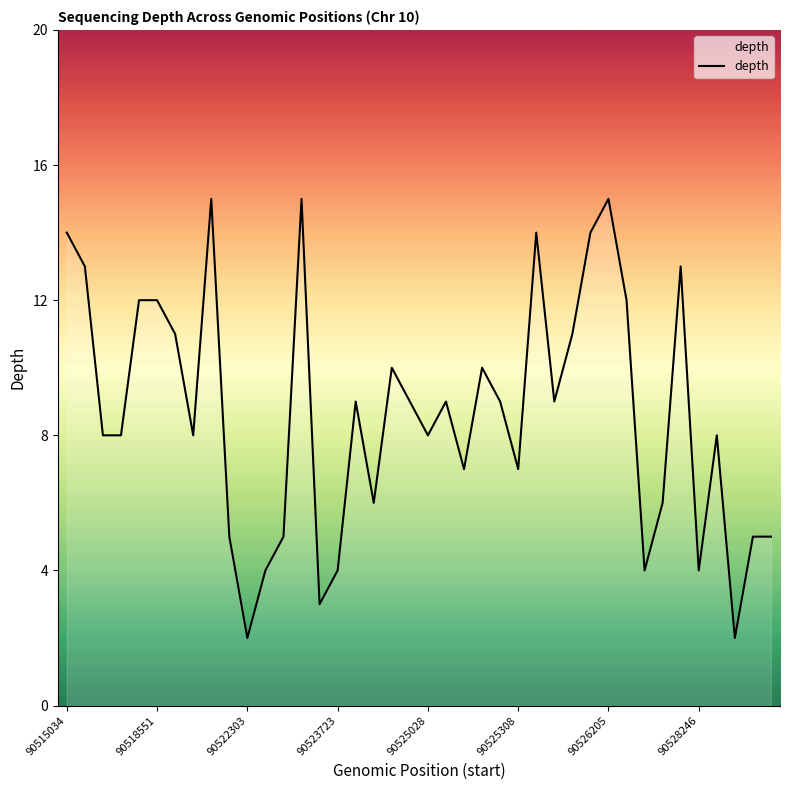

What is the greatest value displayed?

15